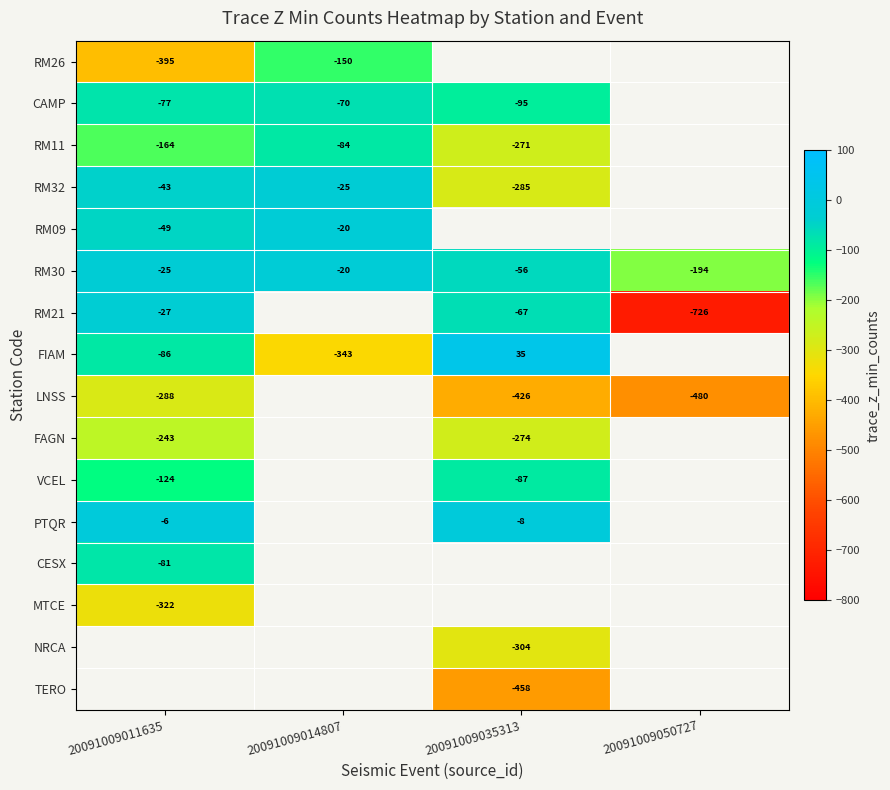

What is the minimum value shown in the chart?

-726.3